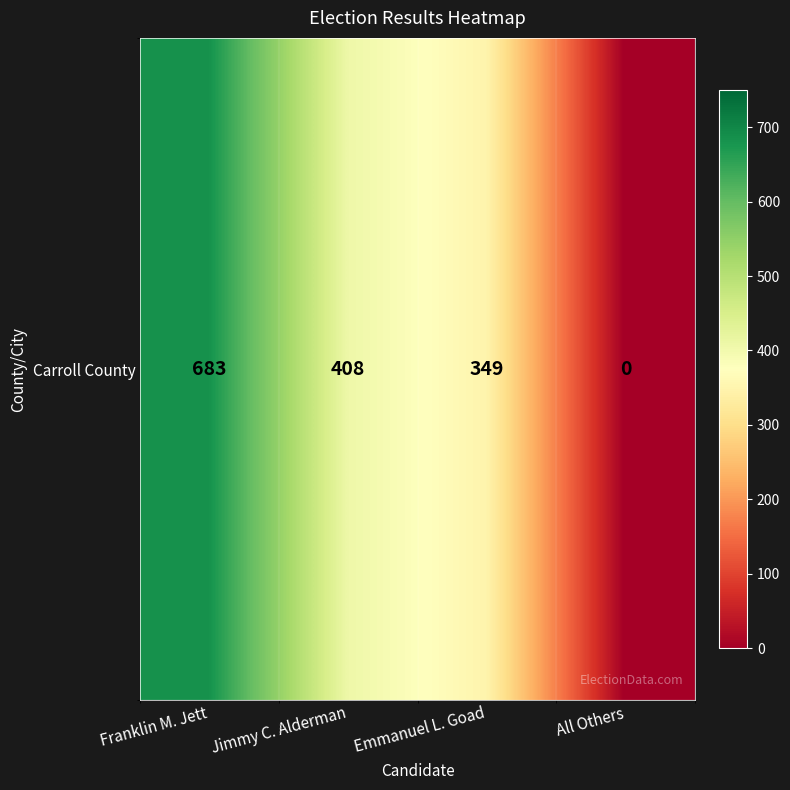

Reading left to right, list all the values displayed in this chart.

683	408	349	0